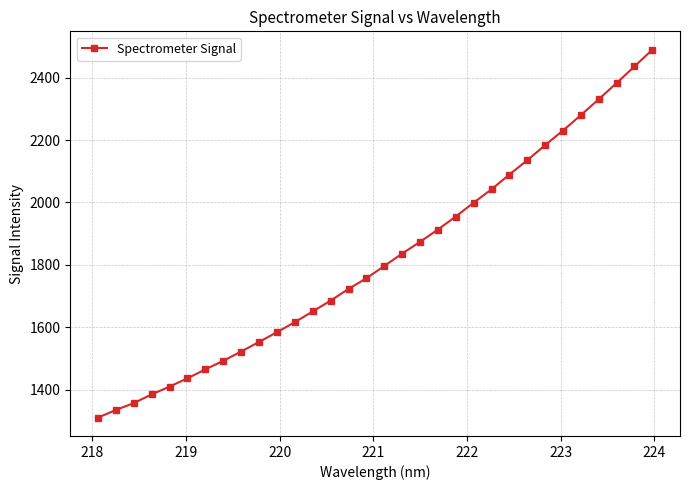

What is the smallest value displayed?

1310.9